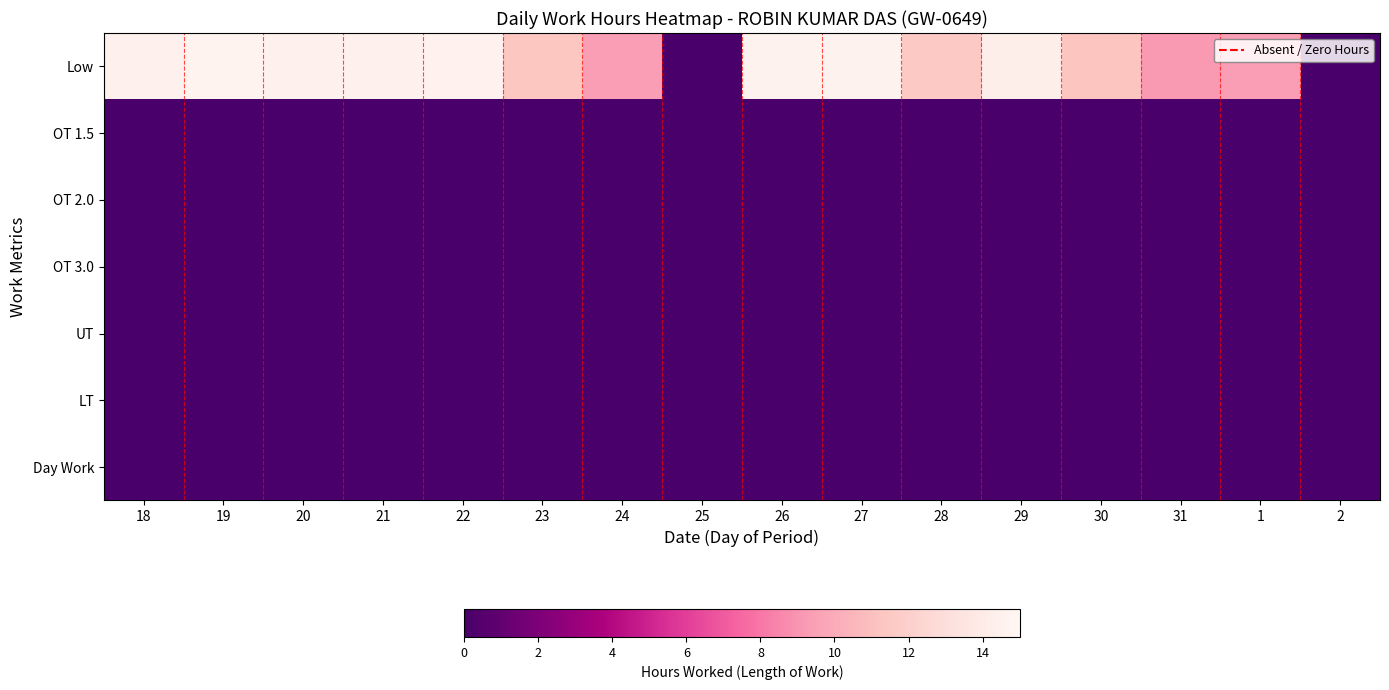

List the series in order of their peak value, lowest first.

OT 1.5, OT 2.0, OT 3.0, UT, LT, Day Work, Low